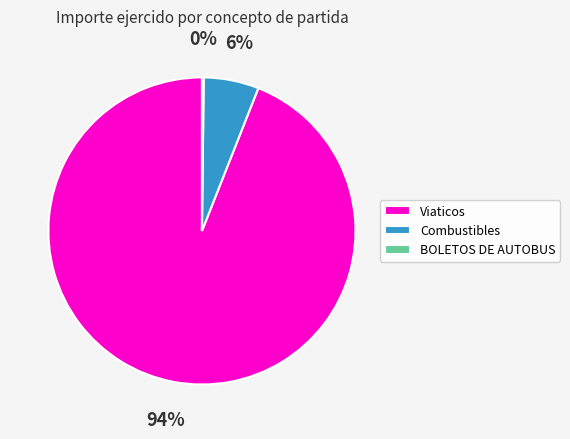

Which slice is the largest?

Viaticos